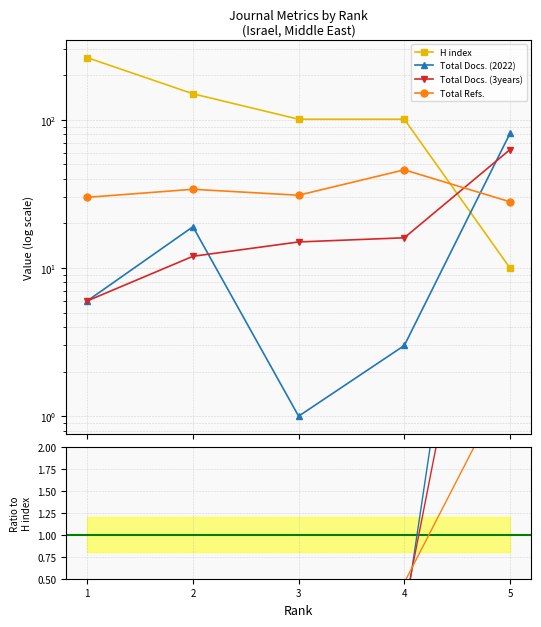

True or false: H index has more than 0 interior local peaks.

False